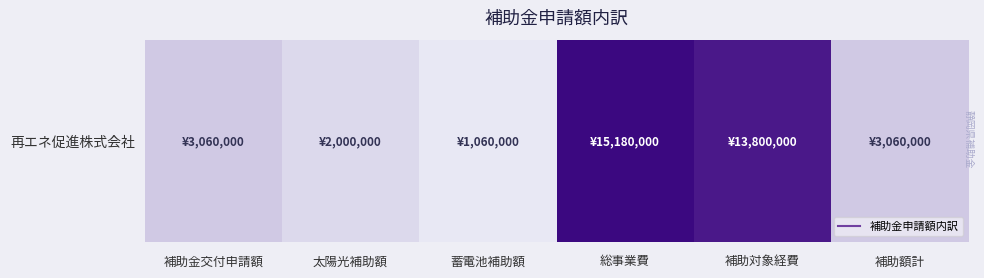

How many series are shown in this chart?

1